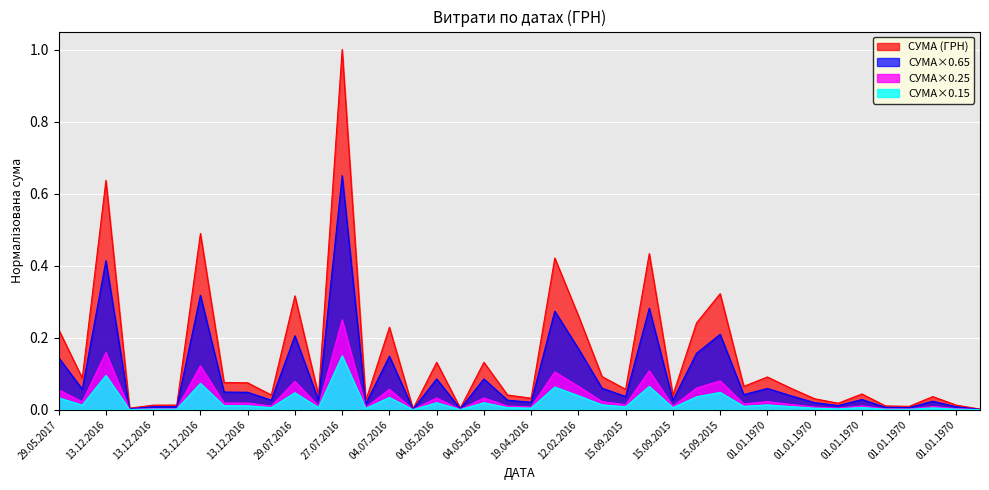

How many lines are shown in the chart?

4